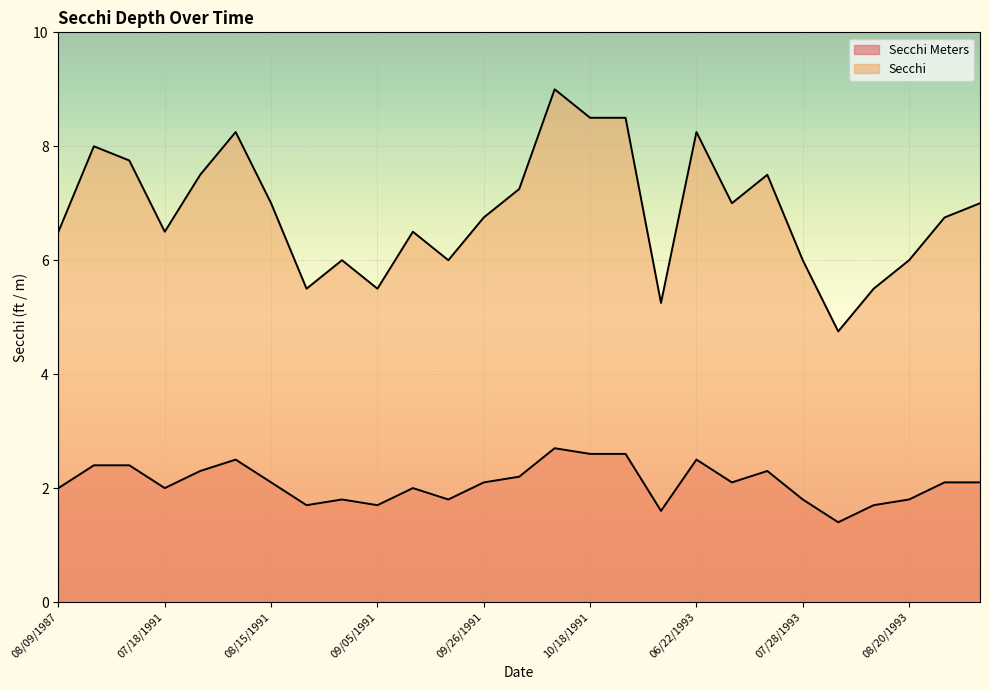

How many interior local valleys does the Secchi series have?

7